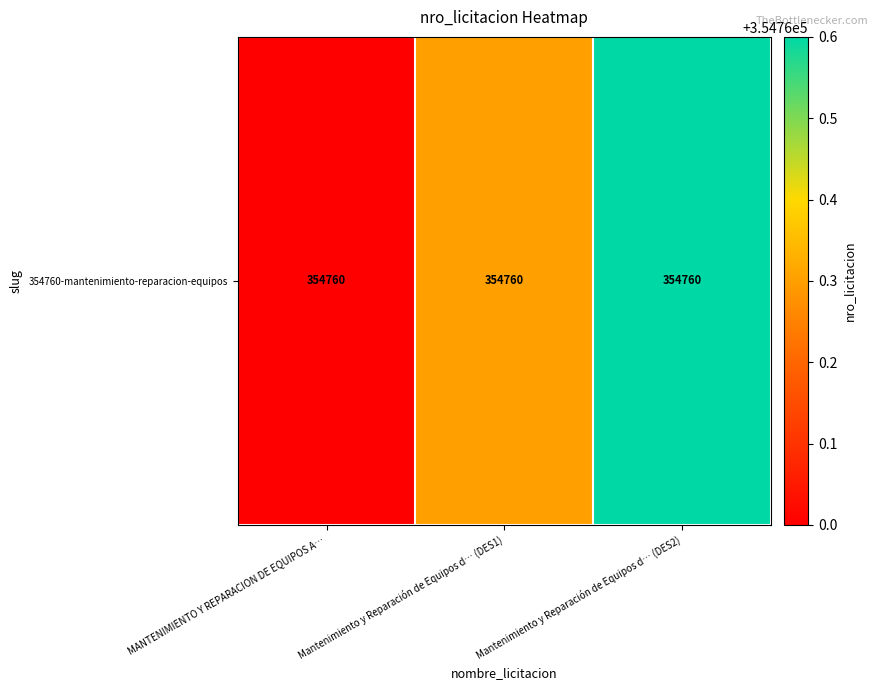

The value at Mantenimiento y Reparación de Equipos d… (DES2) is 206653.1. True or false?

False